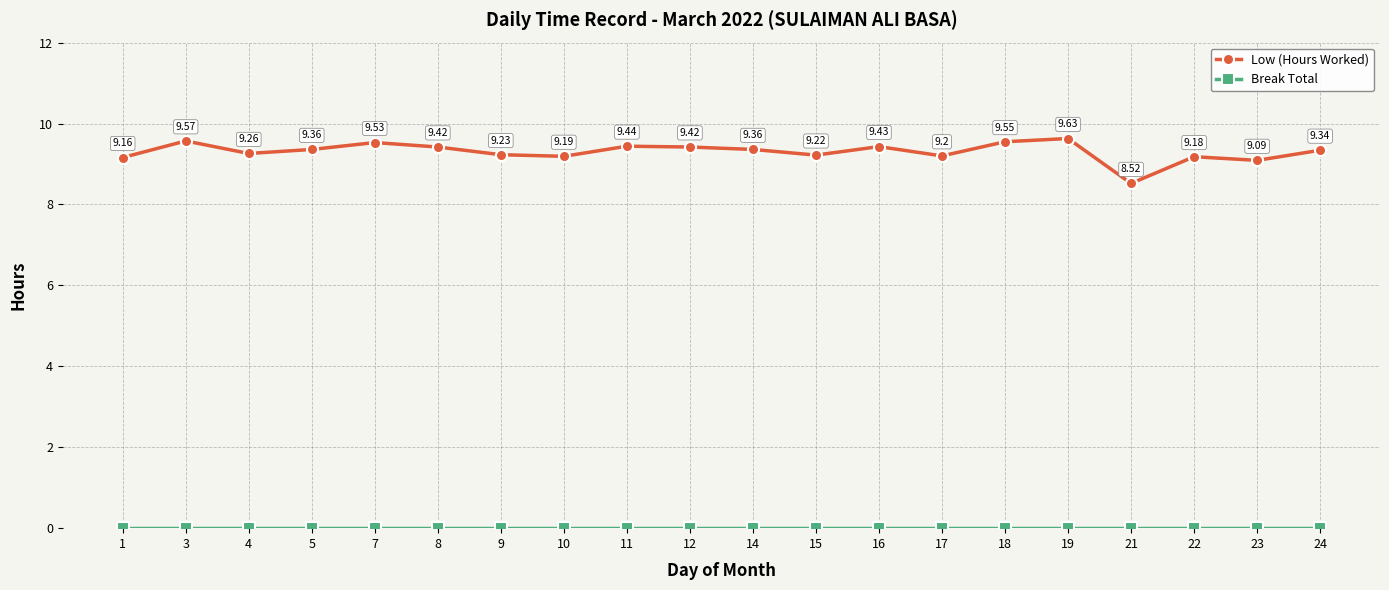

At which category is the sum across all series the highest?

19